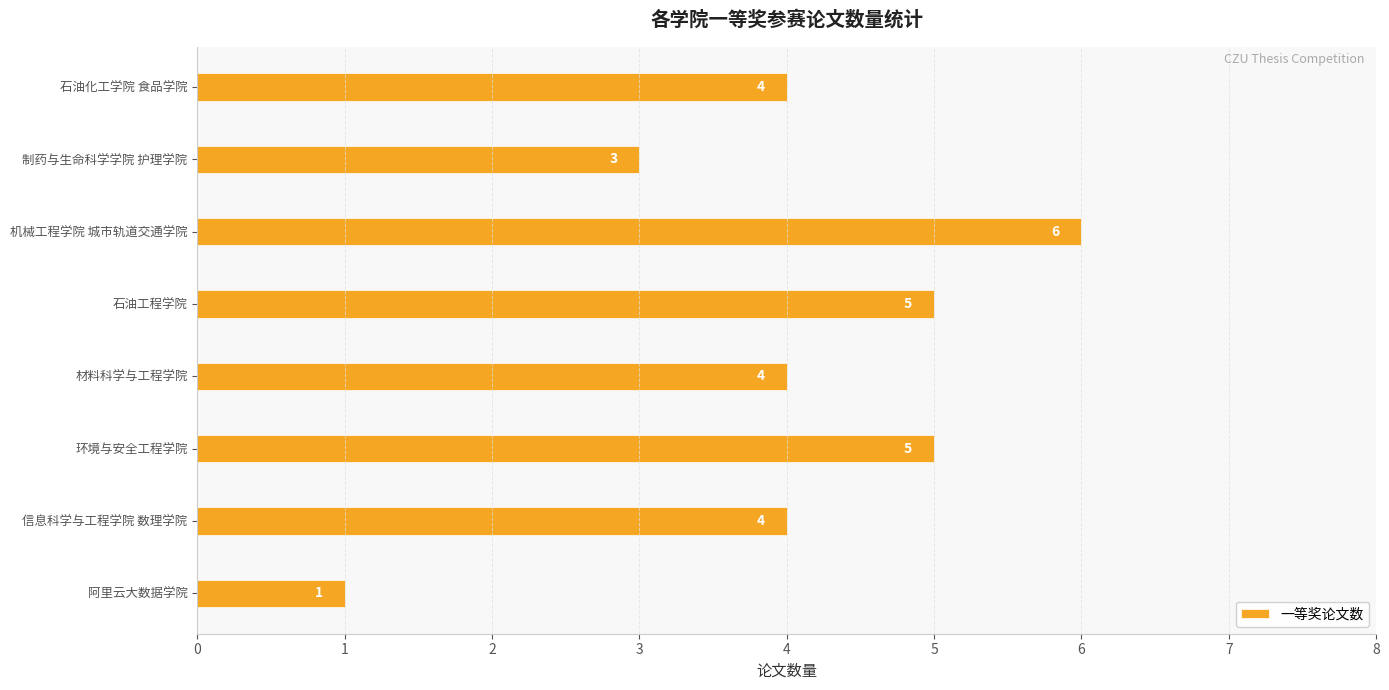

What is the smallest value displayed?

1